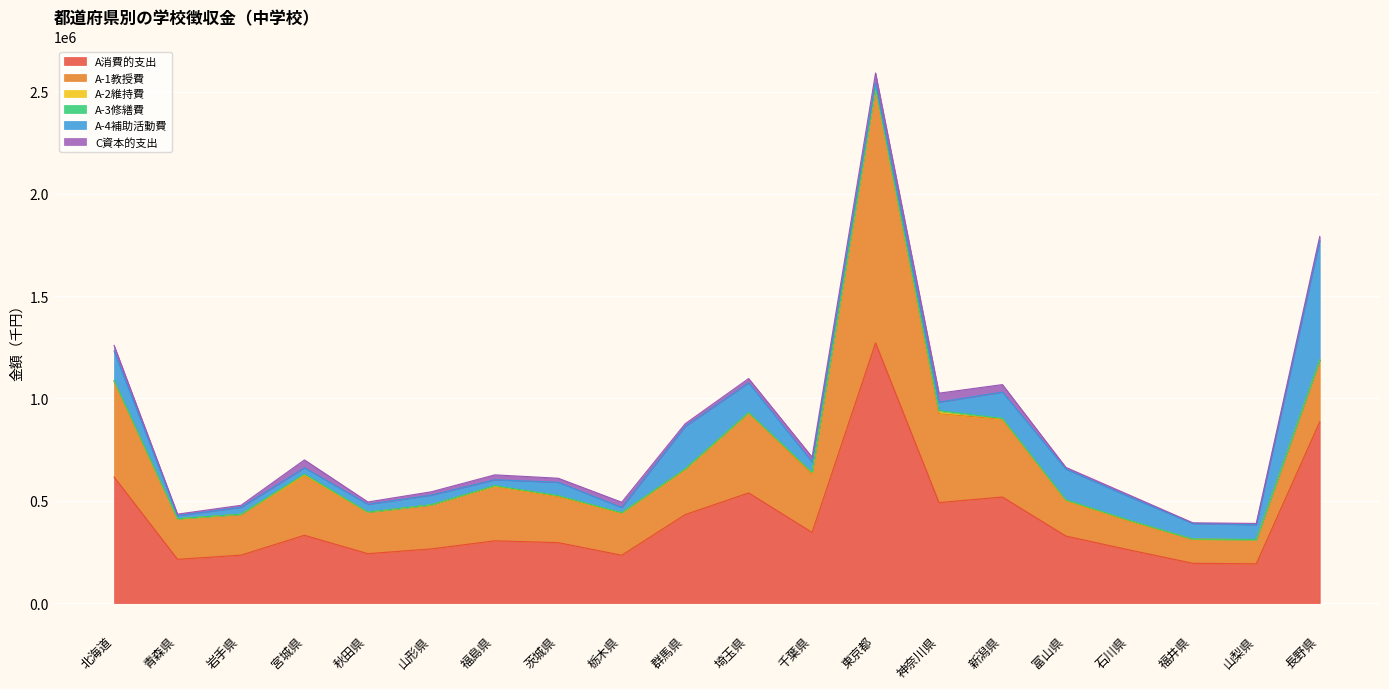

True or false: A-4補助活動費 and A消費的支出 intersect in this chart.

False